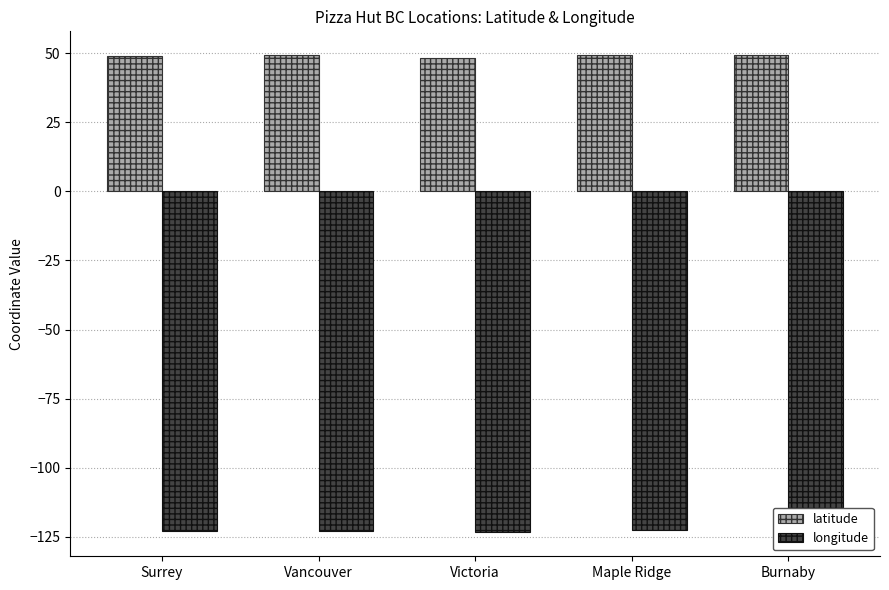

The value of longitude at Victoria is -190.2. True or false?

False